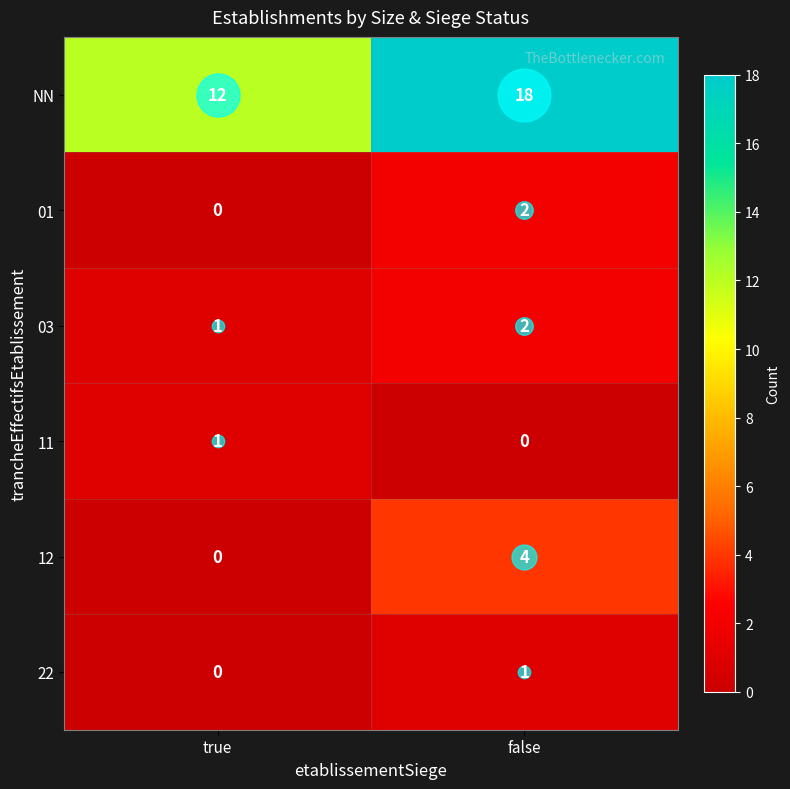

Where is 03 nearest to the value 1?

true